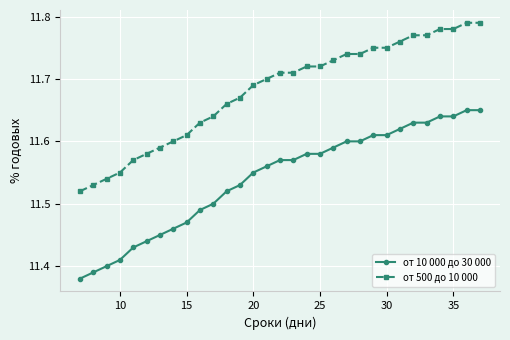

How many от 10 000 до 30 000 values are between 11 and 12?

31